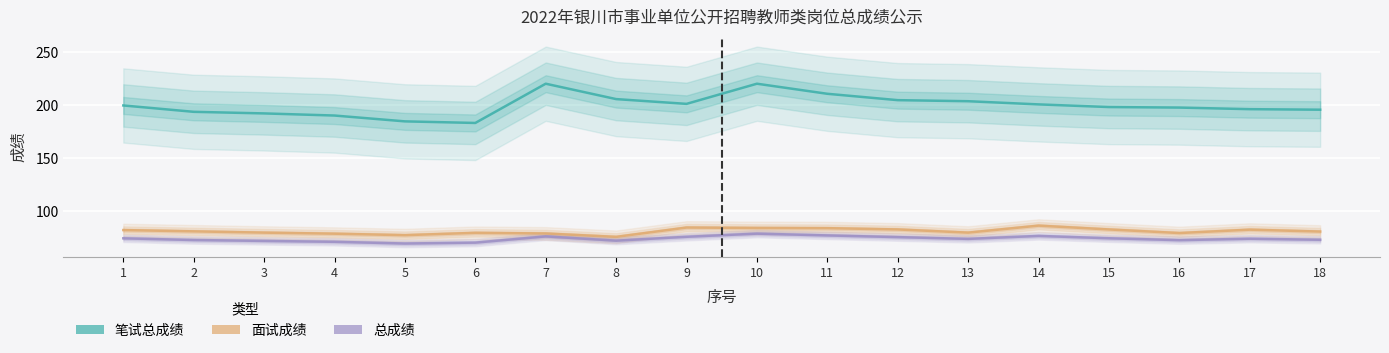

How many interior local peaks does the 笔试总成绩 series have?

2